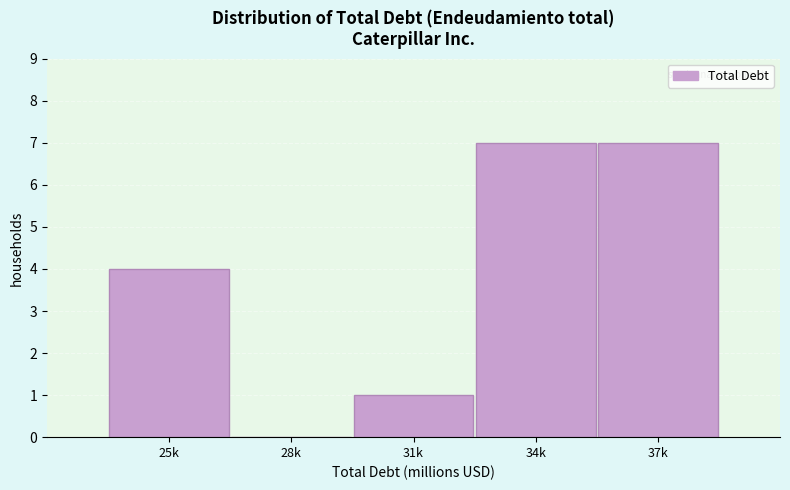

Reading left to right, extract all data points from this chart.

25k=4	28k=0	31k=1	34k=7	37k=7